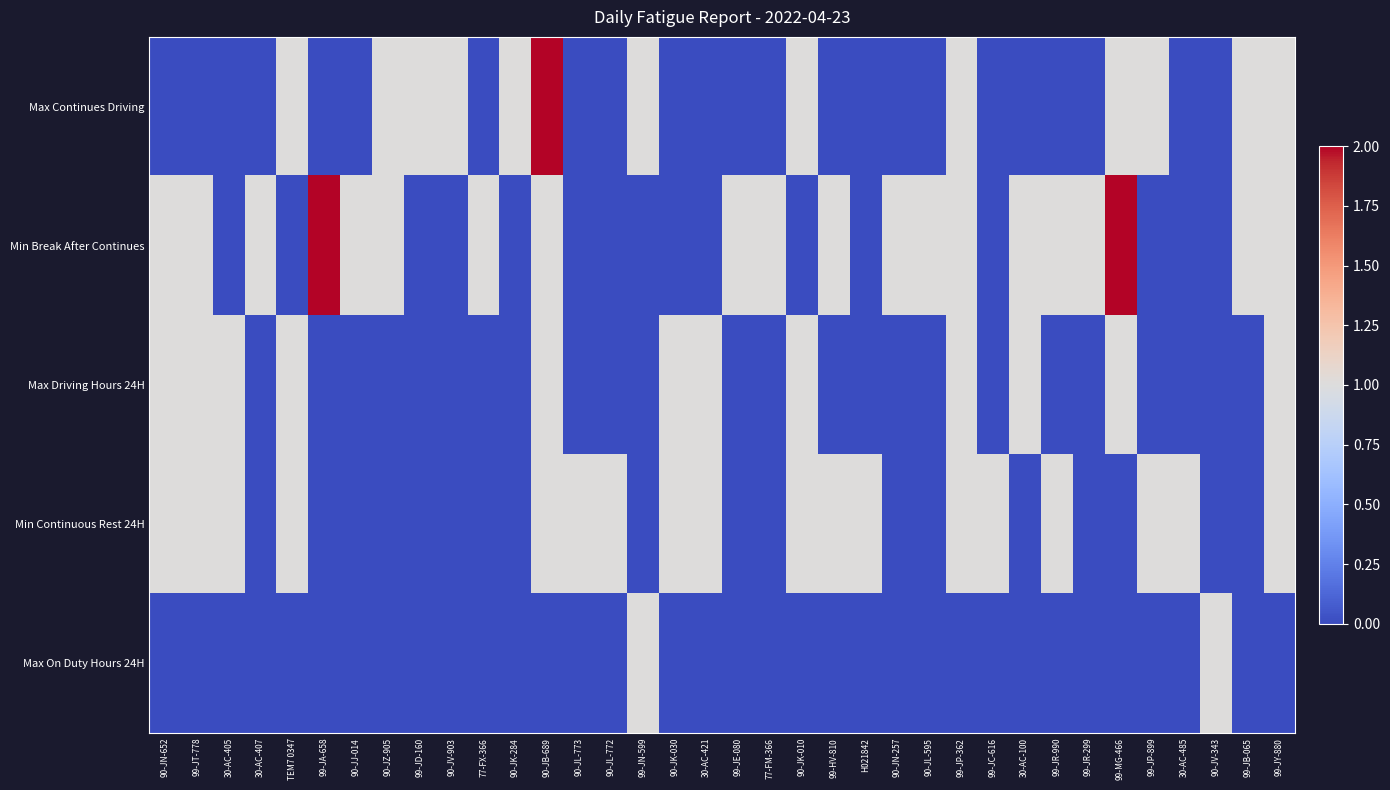

Which has a higher value, 90-JK-284 or 90-JL-595?

90-JK-284